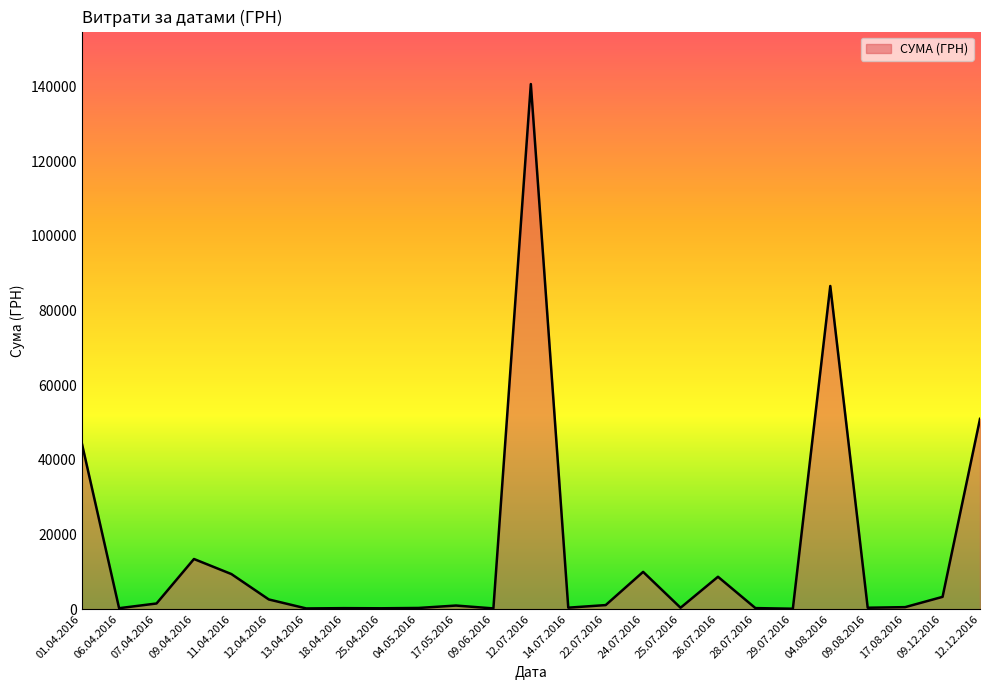

Is it true that the value at 12.12.2016 is 74455.5?

False